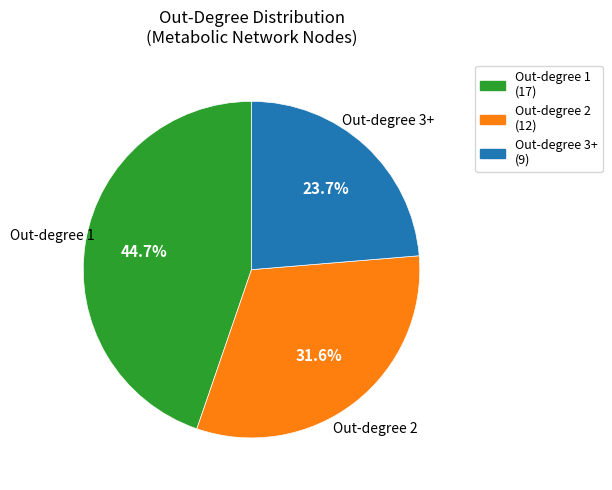

Does any single category account for the majority?

No